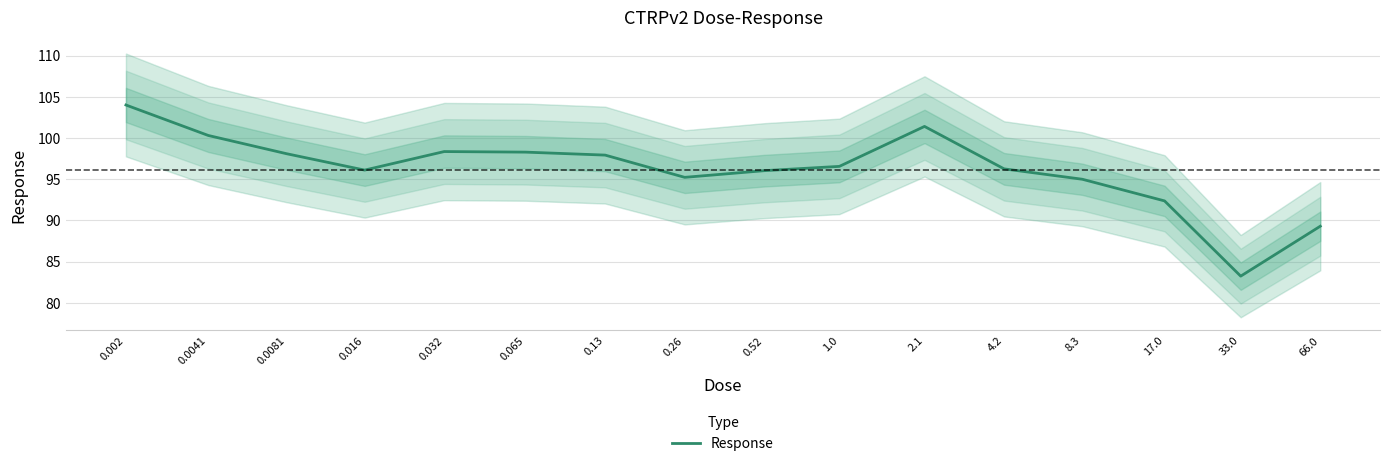

What is the label of the 6th point from the right?

2.1